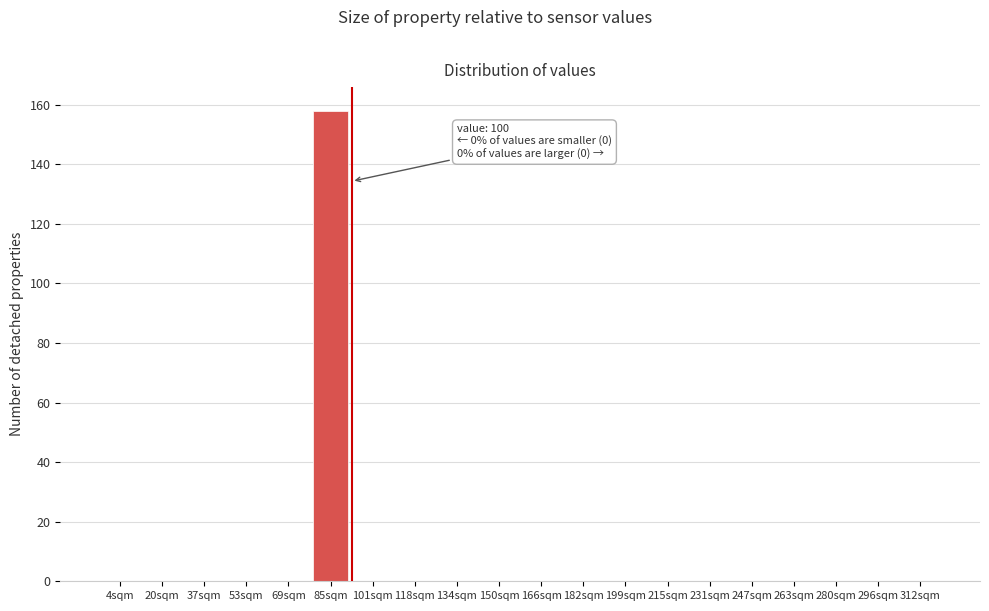

Reading right to left, extract all data points from this chart.

312sqm=0	296sqm=0	280sqm=0	263sqm=0	247sqm=0	231sqm=0	215sqm=0	199sqm=0	182sqm=0	166sqm=0	150sqm=0	134sqm=0	118sqm=0	101sqm=0	85sqm=158	69sqm=0	53sqm=0	37sqm=0	20sqm=0	4sqm=0